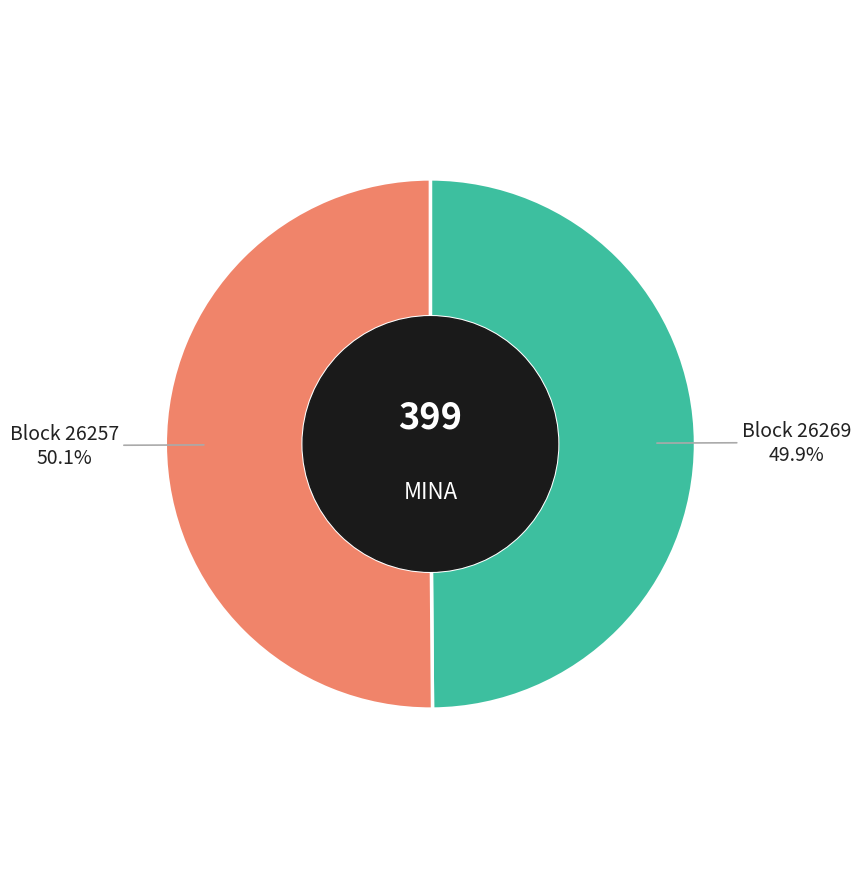

Is there a majority slice in this chart?

Yes